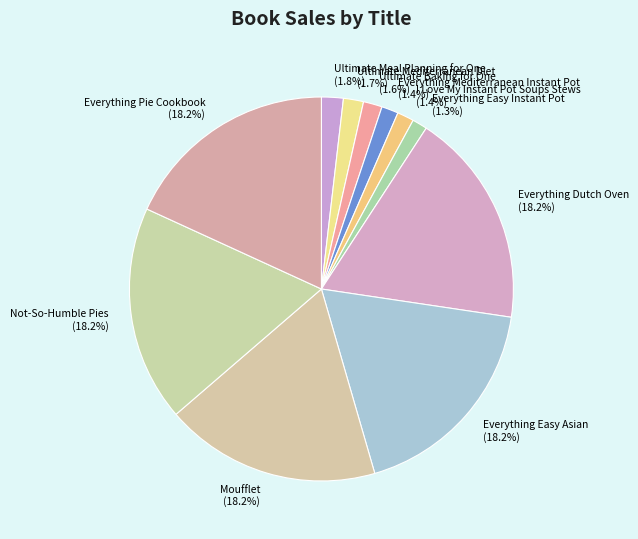

Combined, what portion of the pie is I Love My Instant Pot Soups Stews and Not-So-Humble Pies?

19.6%